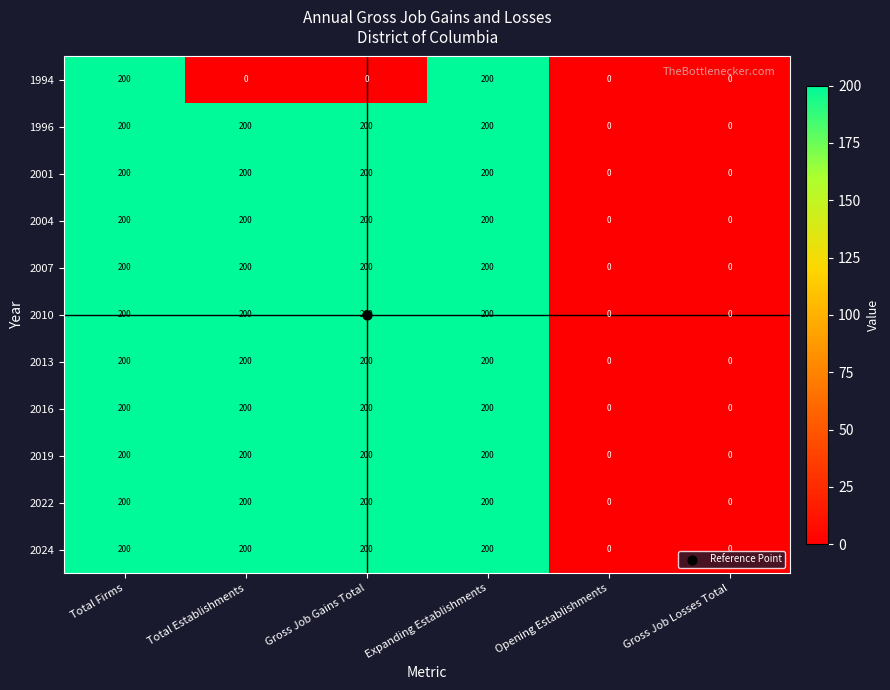

True or false: 2010 has a value of 200 at Total Establishments.

True